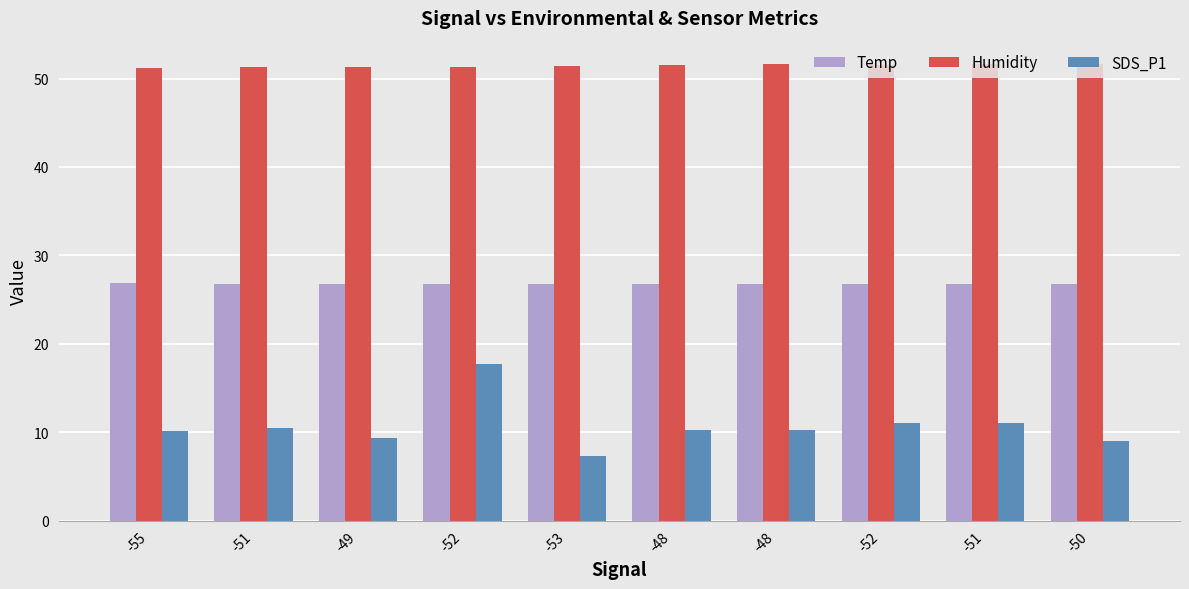

How many bars are there in total?

30